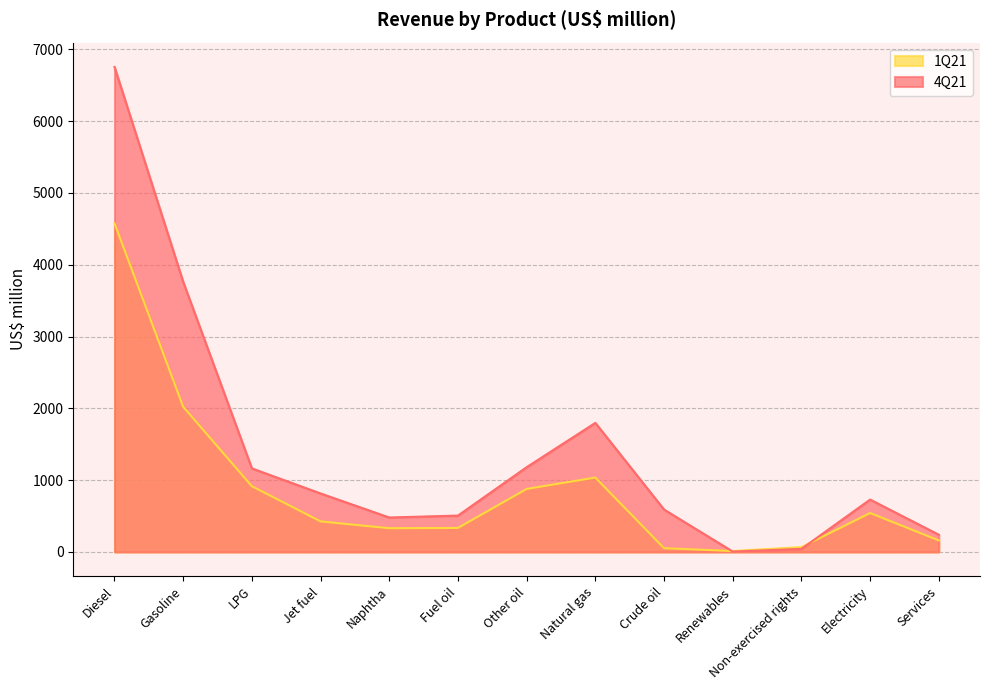

What is the approximate value of 1Q21 at Gasoline, to the nearest 50?

2000